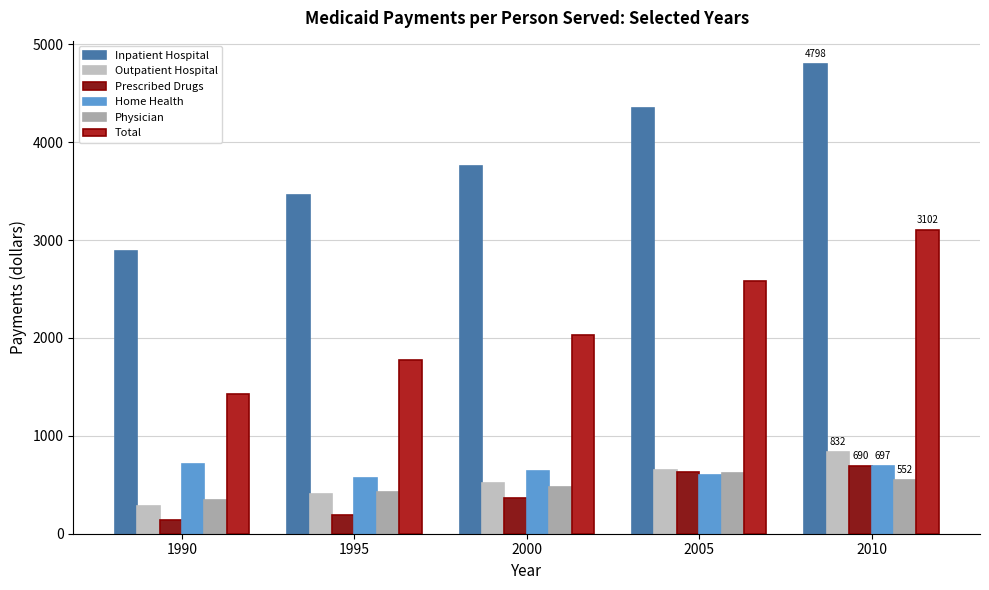

What are all the series names shown in the legend?

Inpatient Hospital, Outpatient Hospital, Prescribed Drugs, Home Health, Physician, Total